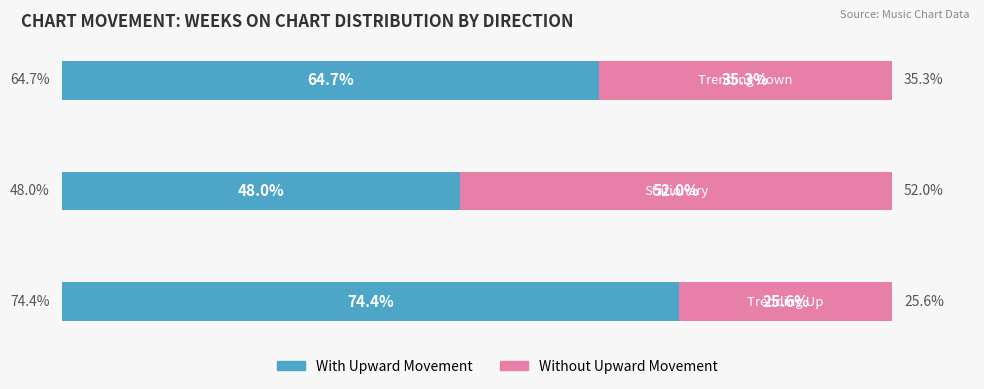

Count the number of data series in this chart.

2